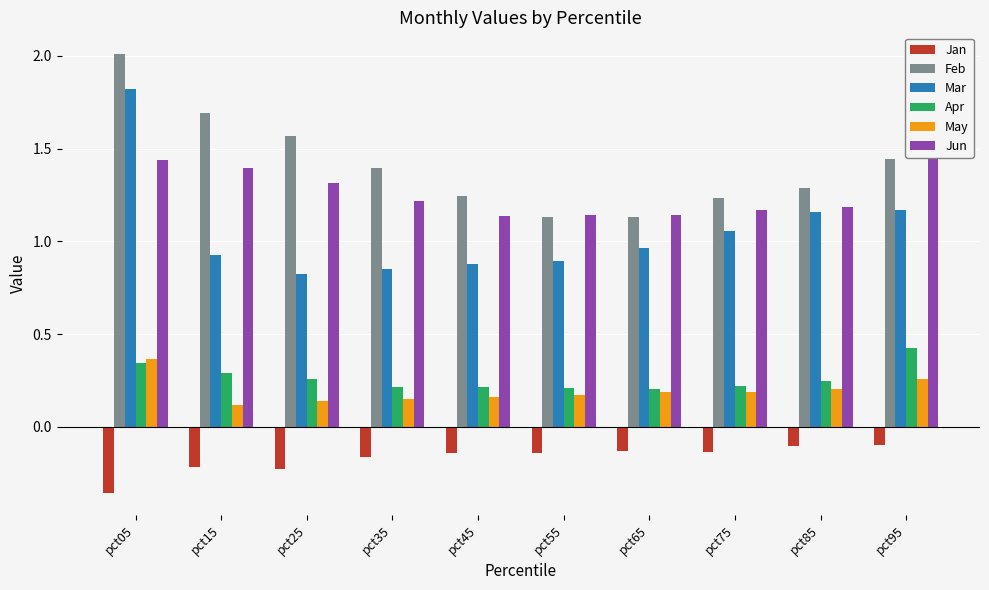

Which category has the lowest value in the Mar series?

pct25